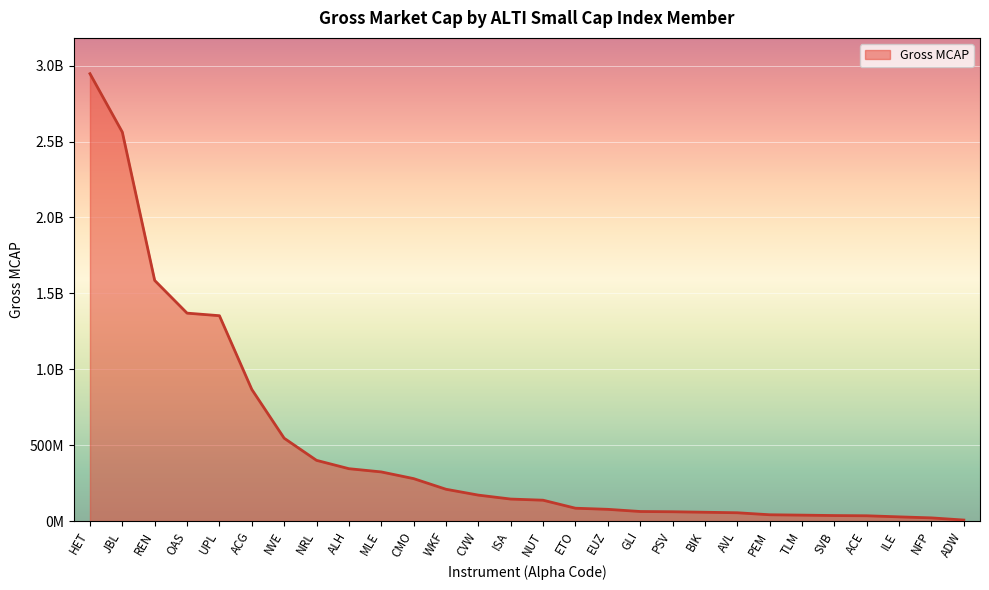

Is it true that the value at PEM is 68831975.9?

False